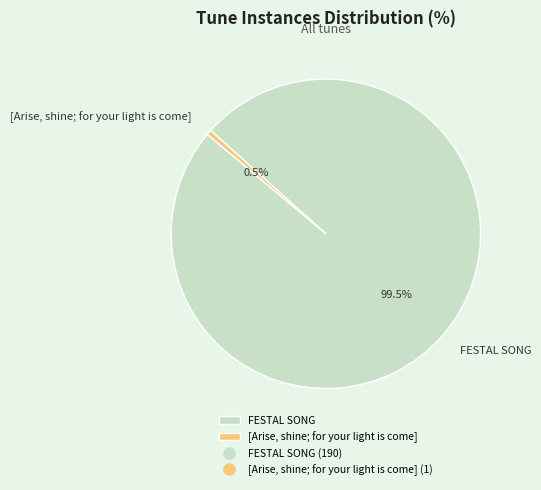

Rank the categories by value from highest to lowest.

FESTAL SONG, [Arise, shine; for your light is come]